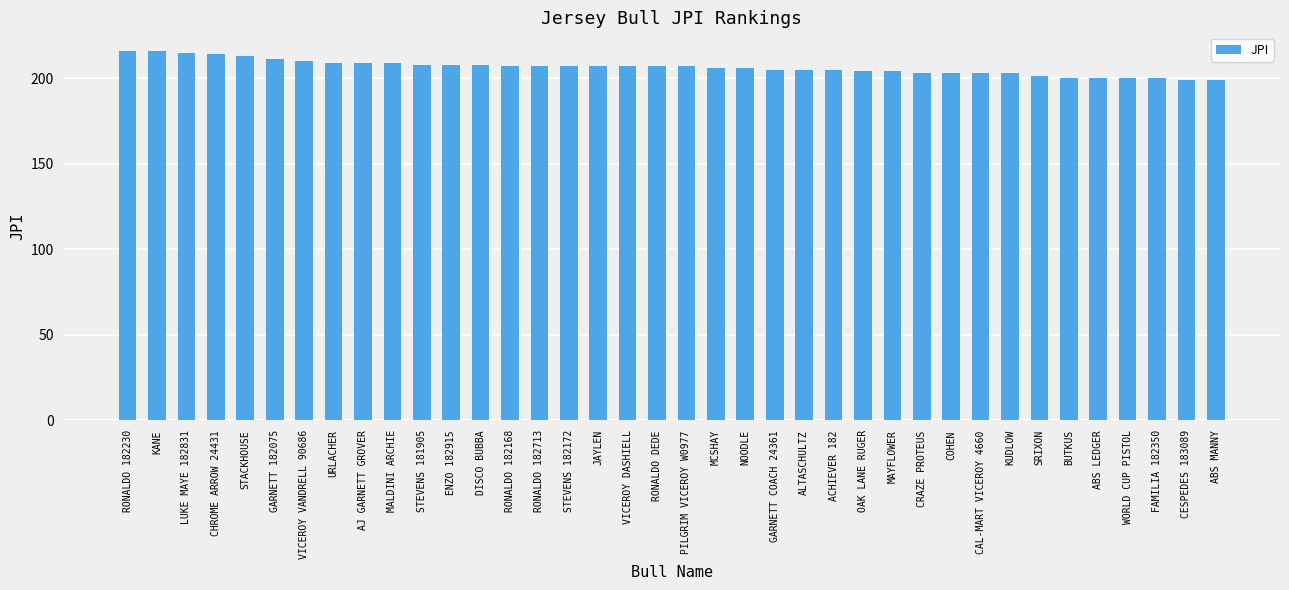

Are the bars horizontal?

No